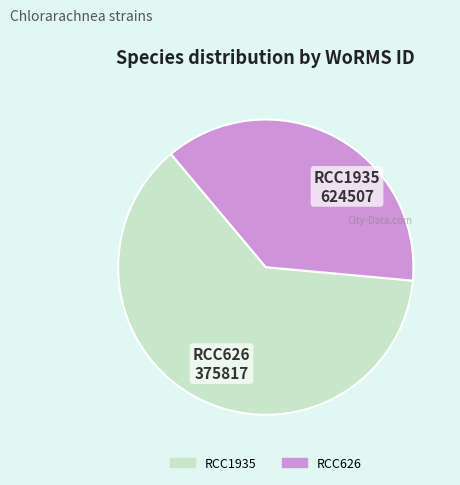

Count the number of slices in the pie.

2